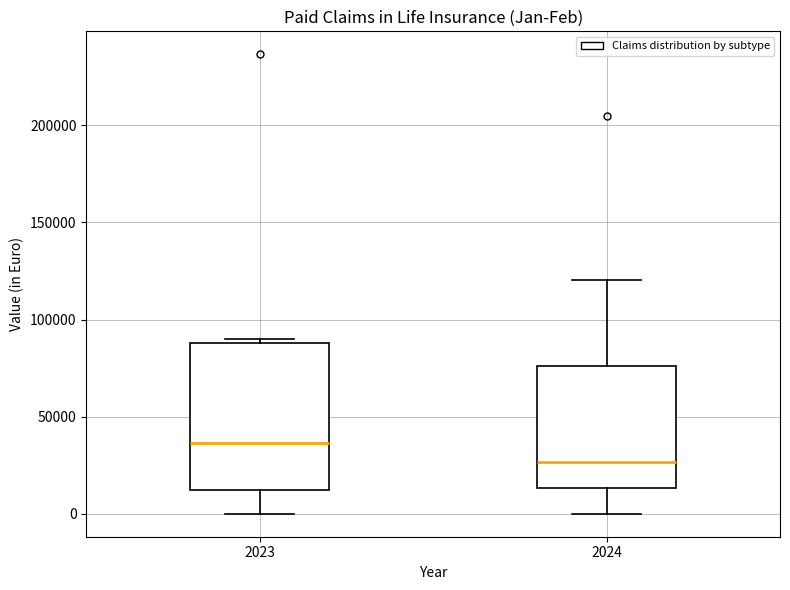

Which box is the tallest, from its lower edge to its upper edge?

2023